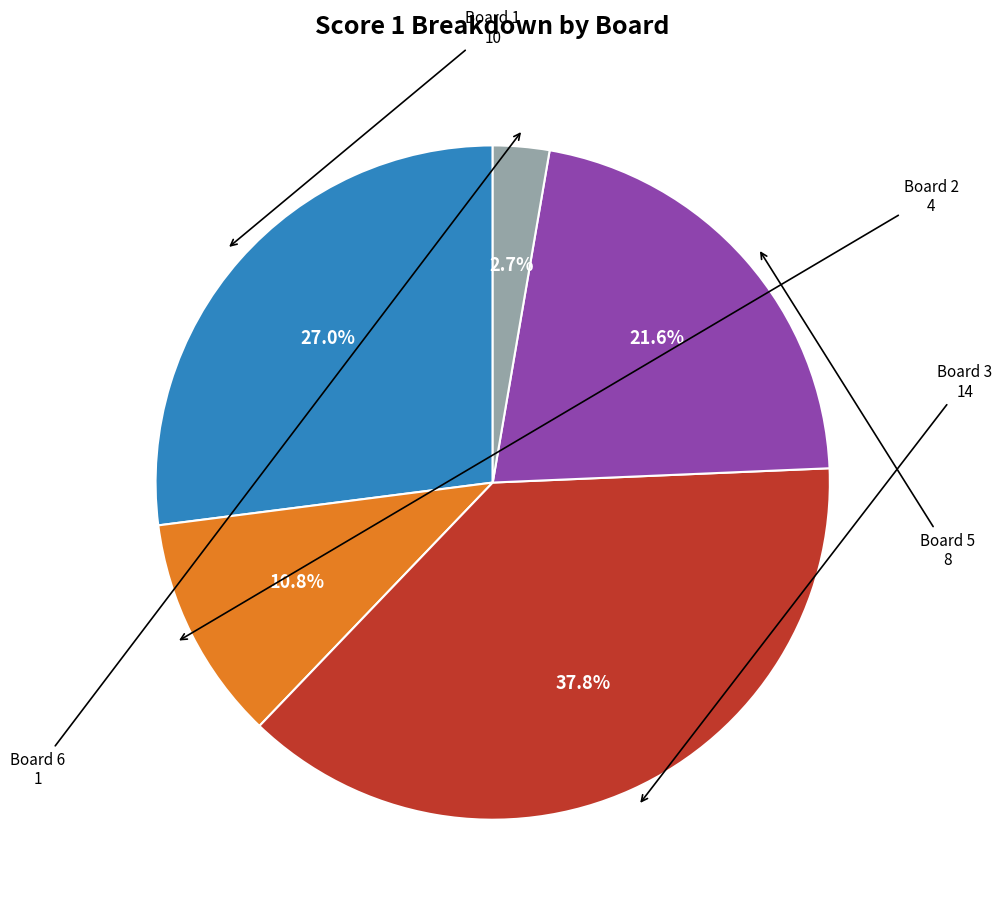

To the nearest percent, what is the difference between the largest and smallest slice percentages?

35%